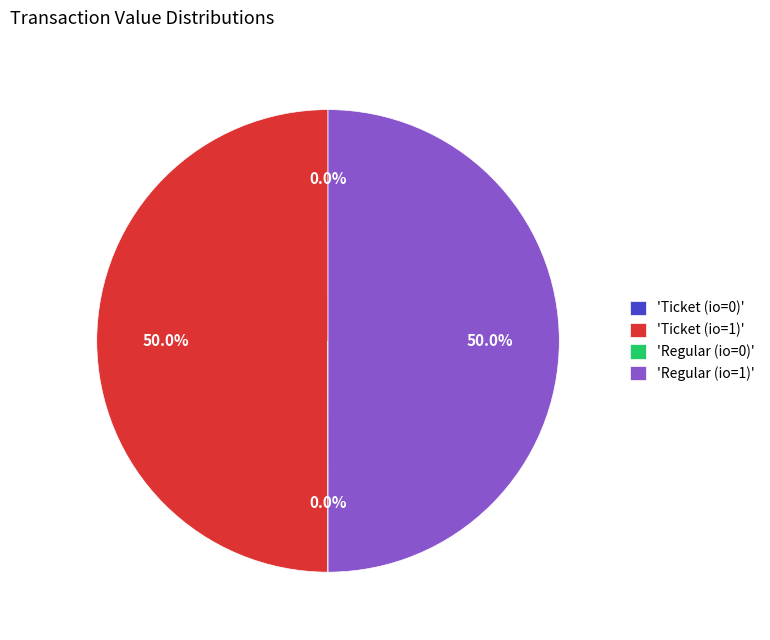

What percentage is NOT represented by 'Regular (io=1)'?

50.0%